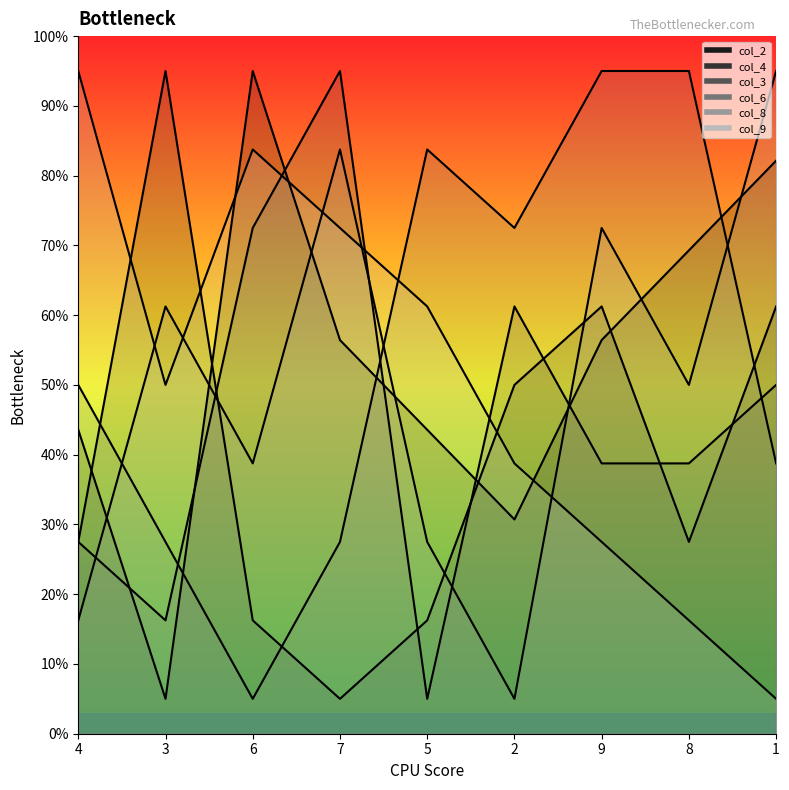

In col_8_line, how many points are lower than both neighbors (excluding endpoints)?

3